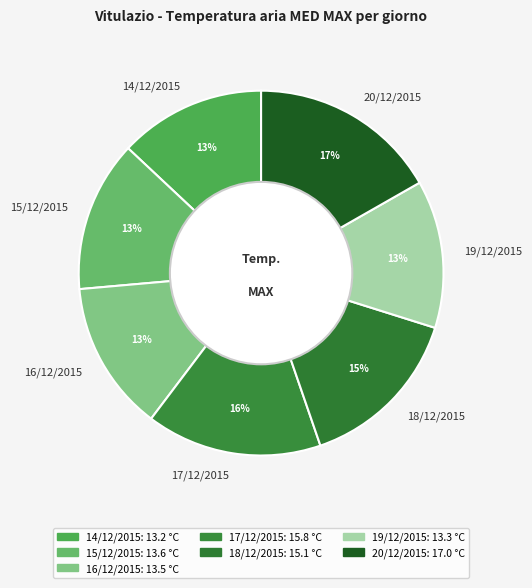

Which slice is the largest?

20/12/2015